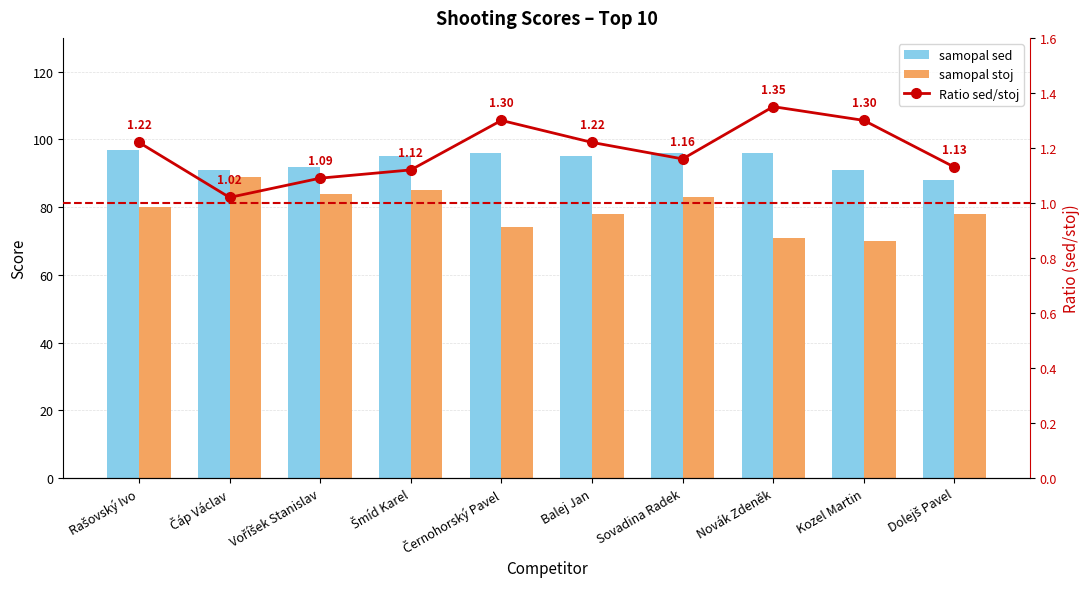

What is the approximate value of samopal sed at Dolejš Pavel?

88.0